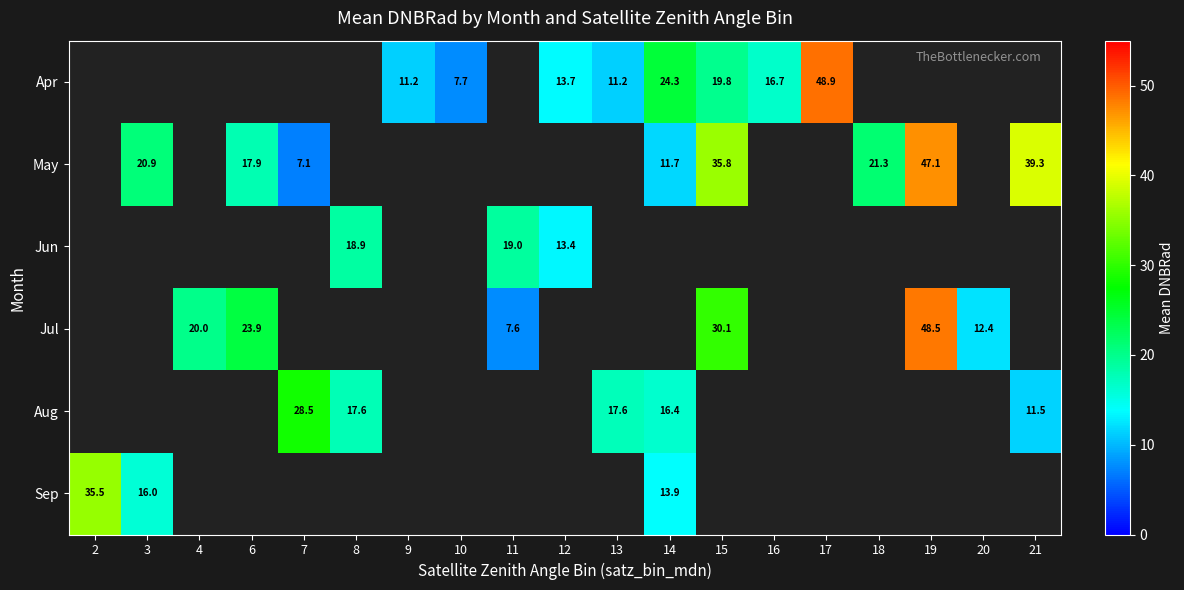

True or false: Jul has a value of 32.1 at 6.

False